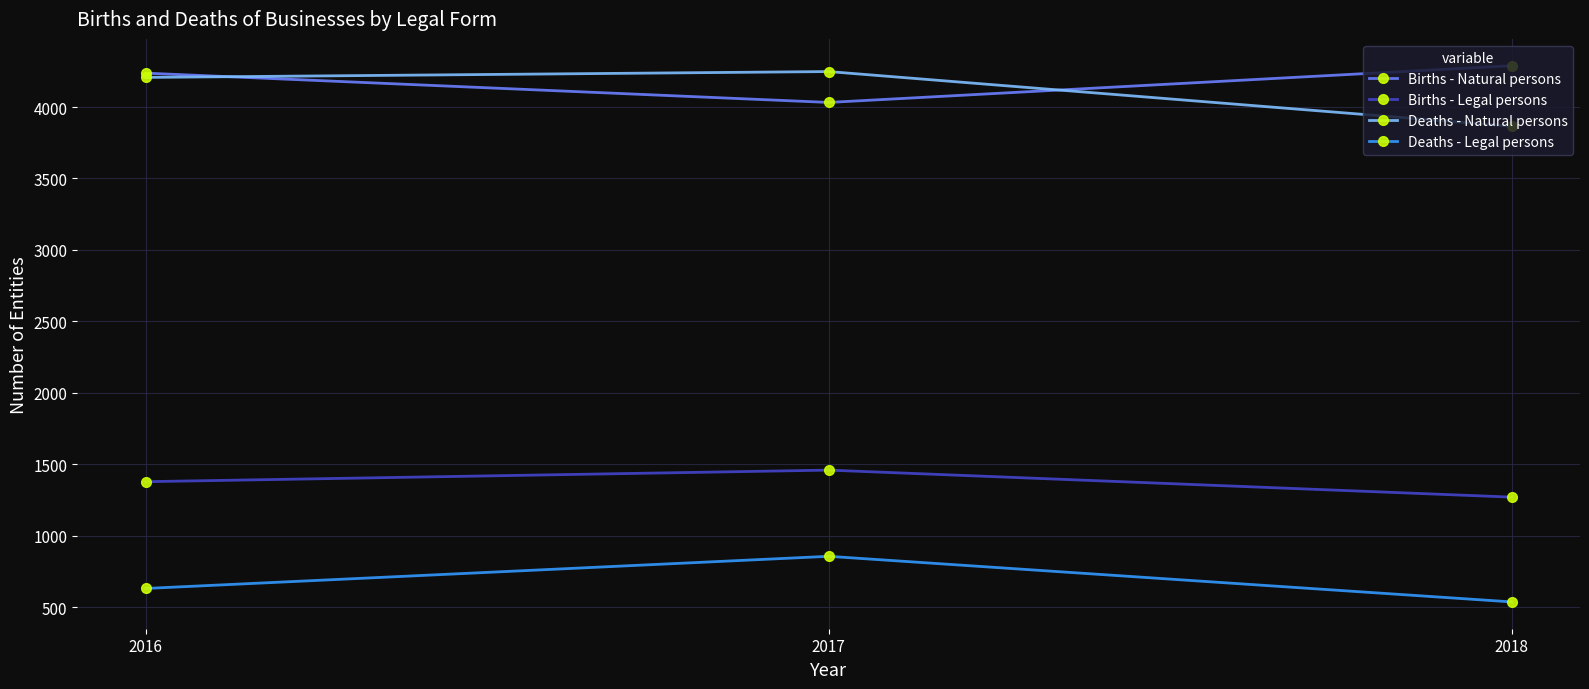

Which series has the largest total across all categories?

Births - Natural persons